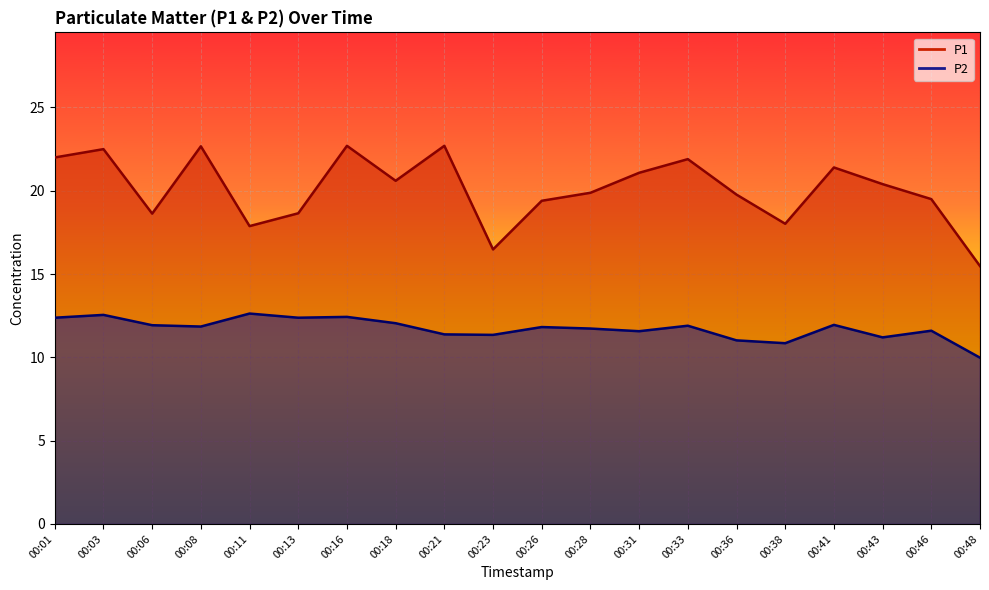

How many interior local valleys does the P1 series have?

5